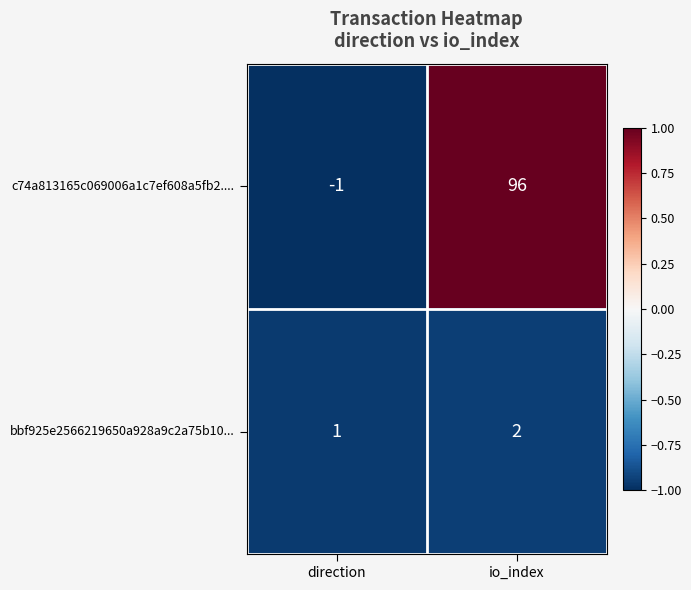

Which series has the largest range (max minus min)?

c74a813165c069006a1c7ef608a5fb2....